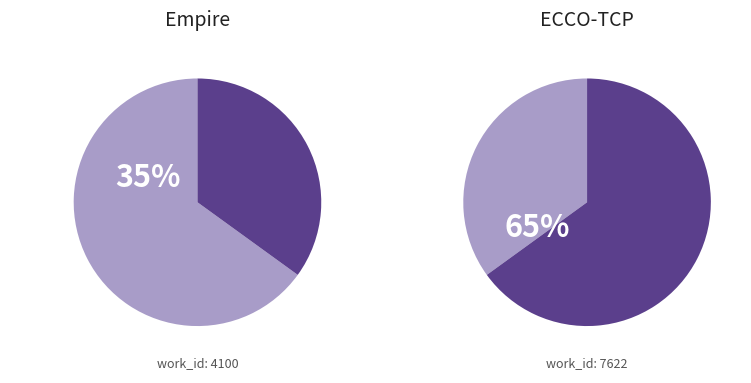

Is it true that ECCO-TCP is 53% of the pie?

False